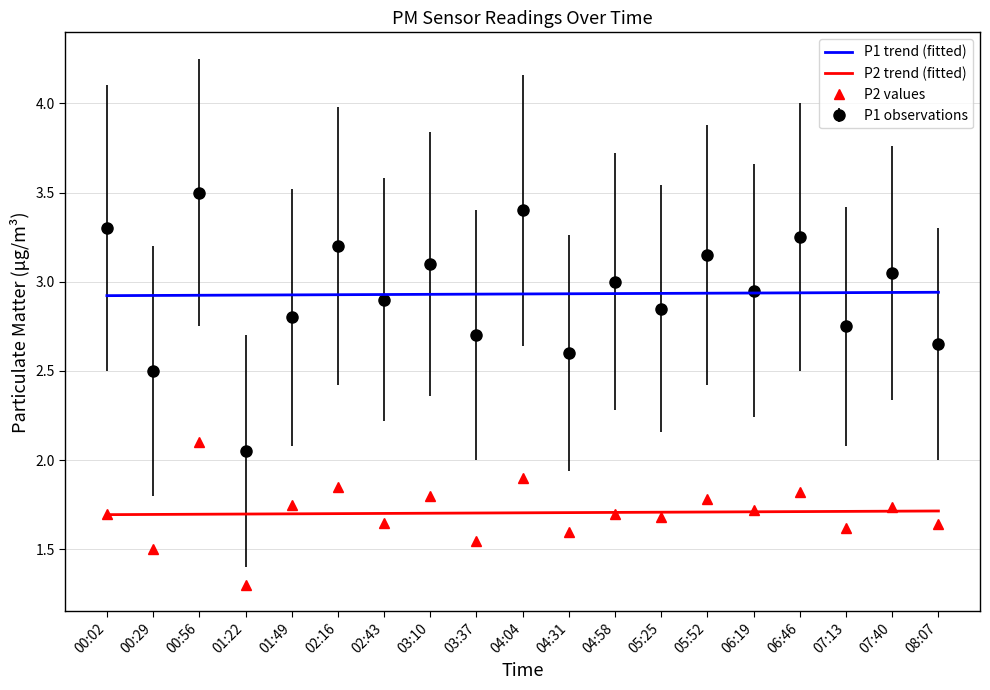

Is it true that P1 trend (fitted) equals 4.9 at 00:02?

False